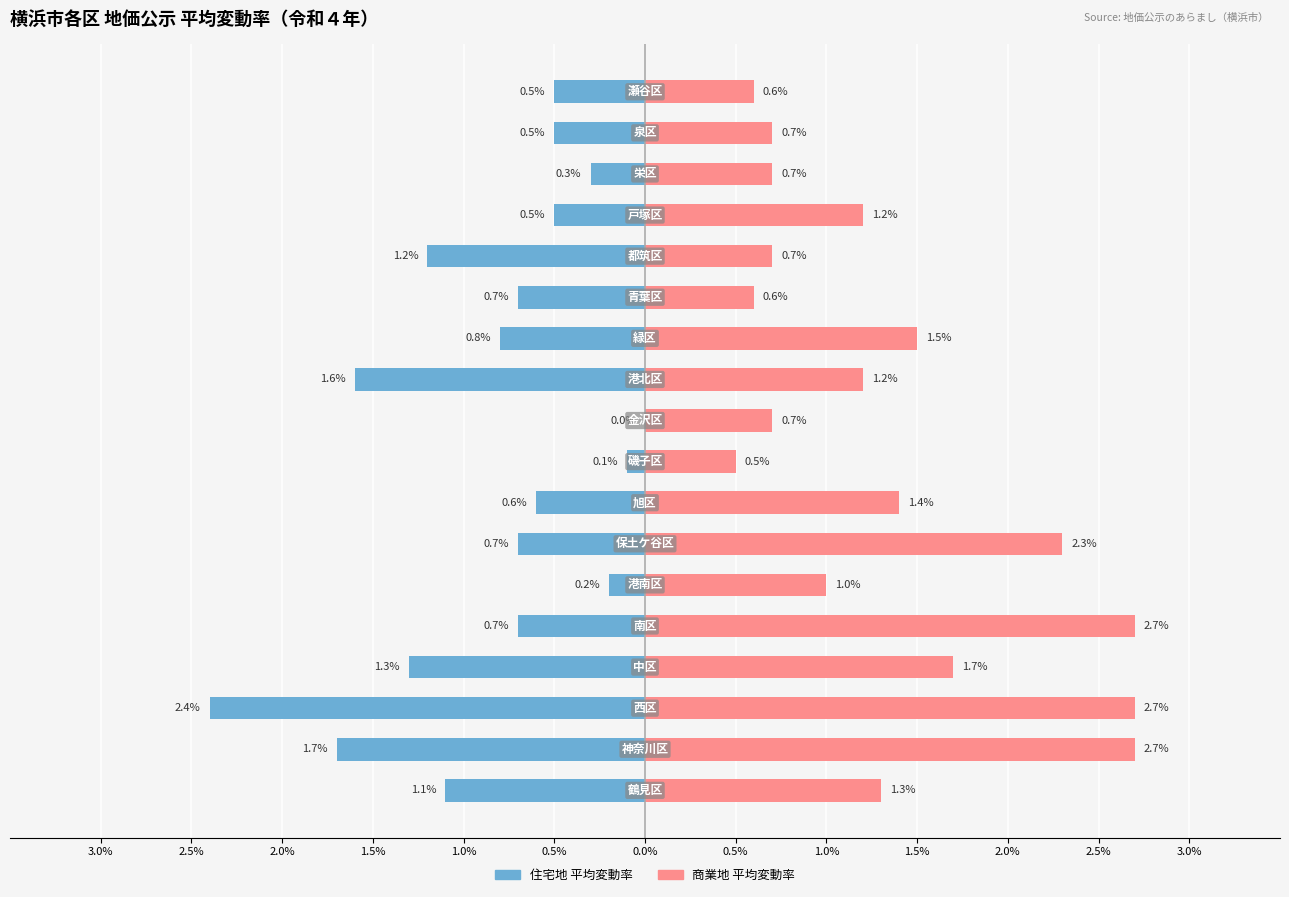

Which series has the largest range (max minus min)?

住宅地 平均変動率